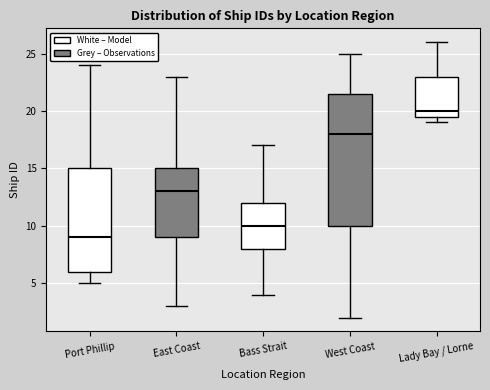

Reading left to right, transcribe this box plot: for each box, give where its median line is, the range the box spans, and where its two whiskers end, as read against the y-axis. The values are not printed on the chart, so give them approximately, as read against the axis.

Port Phillip: median 9.0, box 6.0 to 15.0, whiskers 5.0 to 24.0
East Coast: median 13.0, box 9.0 to 15.0, whiskers 3.0 to 23.0
Bass Strait: median 10.0, box 8.0 to 12.0, whiskers 4.0 to 17.0
West Coast: median 18.0, box 10.0 to 21.5, whiskers 2.0 to 25.0
Lady Bay / Lorne: median 20.0, box 19.5 to 23.0, whiskers 19.0 to 26.0